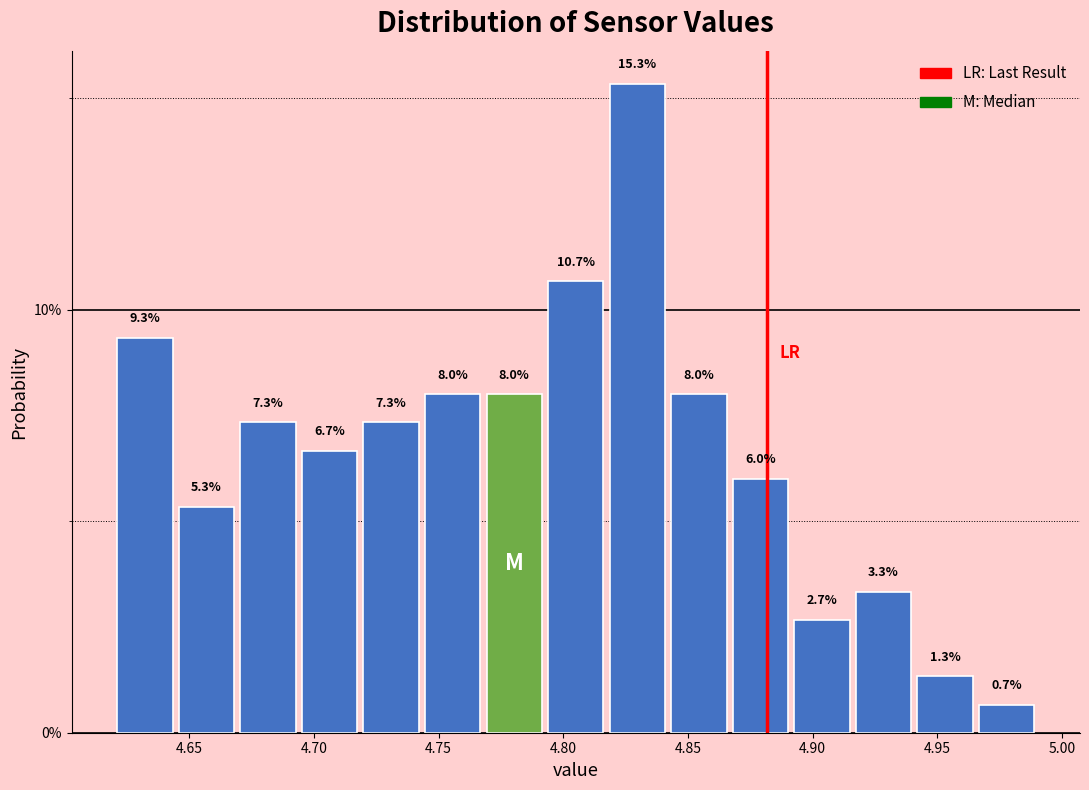

Which range on the x-axis has the tallest bar?

4.815 to 4.840